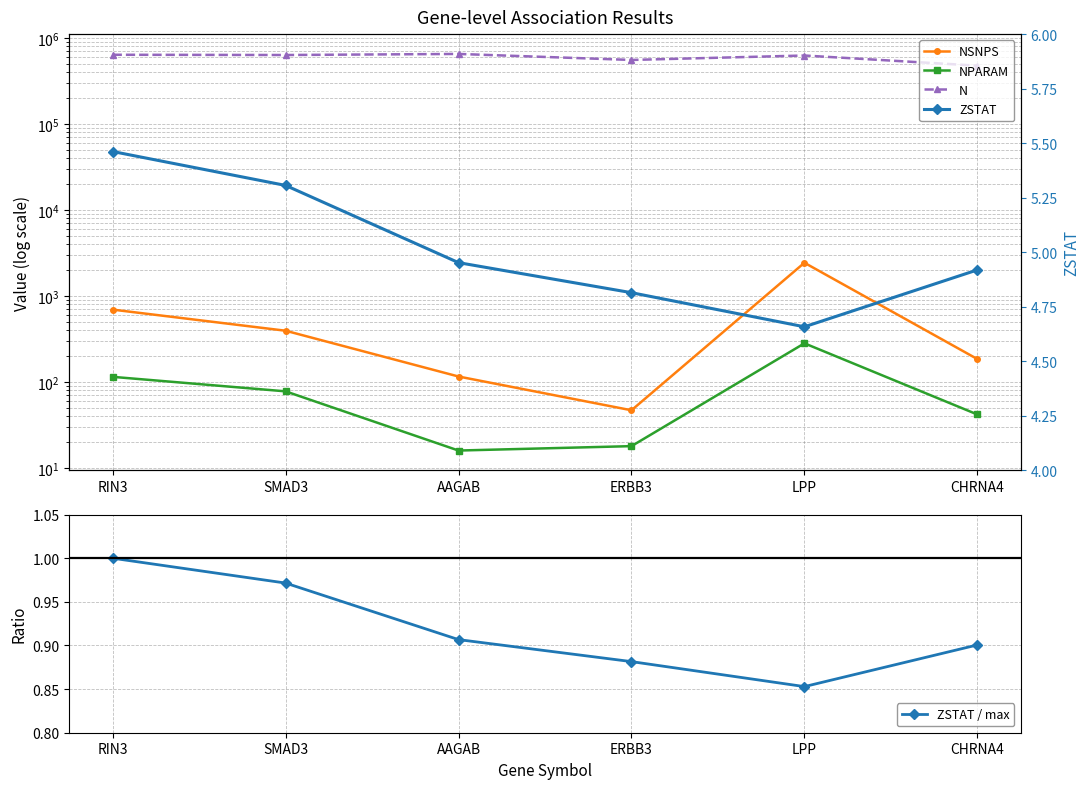

At which label does ZSTAT reach its peak?

RIN3